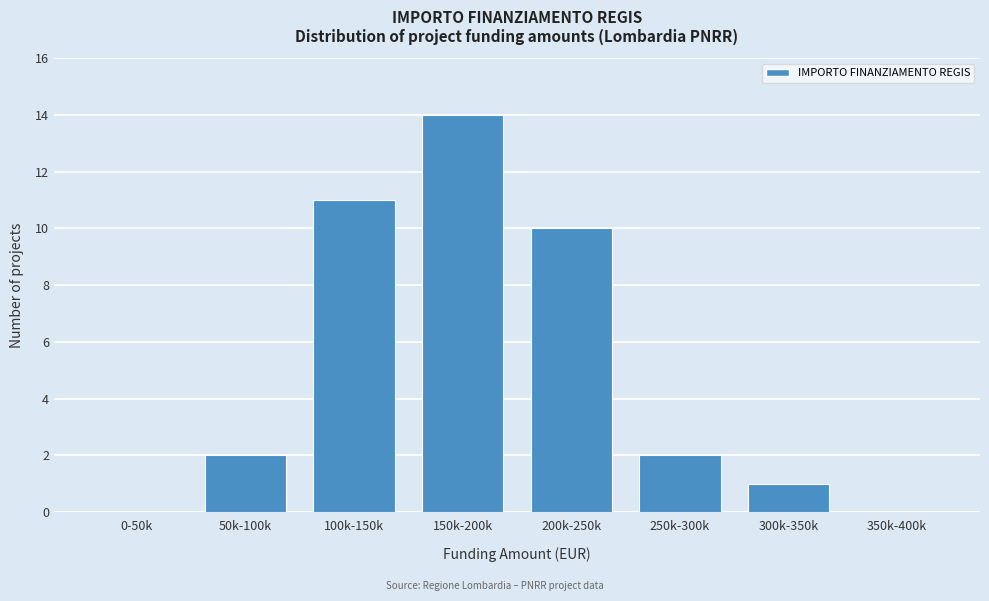

Reading left to right, list all the values displayed in this chart.

0-50k=0	50k-100k=2	100k-150k=11	150k-200k=14	200k-250k=10	250k-300k=2	300k-350k=1	350k-400k=0